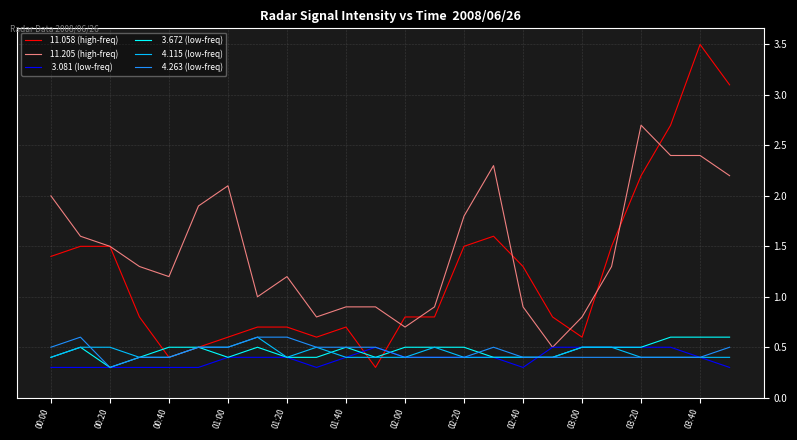

What is the greatest value displayed?

3.5